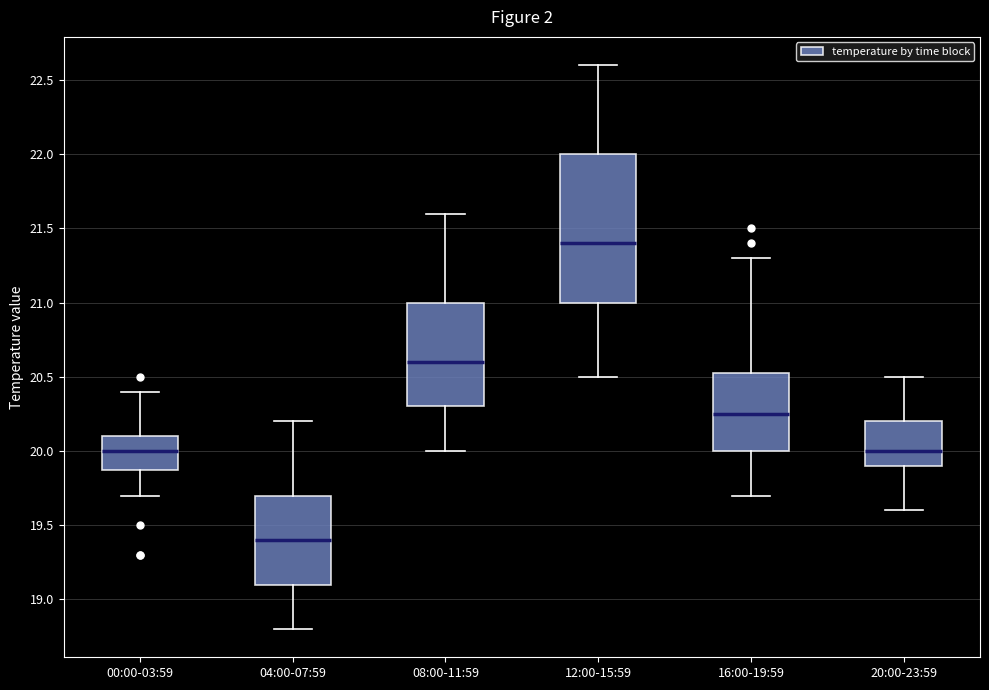

Reading left to right, read every box against the y-axis: the position of its median line, the range the box covers, and the ends of its whiskers. The values are not printed on the chart, so give them approximately, as read against the axis.

00:00-03:59: median 20.00, box 19.90 to 20.10, whiskers 19.70 to 20.40
04:00-07:59: median 19.40, box 19.10 to 19.70, whiskers 18.80 to 20.20
08:00-11:59: median 20.60, box 20.30 to 21.00, whiskers 20.00 to 21.60
12:00-15:59: median 21.40, box 21.00 to 22.00, whiskers 20.50 to 22.60
16:00-19:59: median 20.25, box 20.00 to 20.55, whiskers 19.70 to 21.30
20:00-23:59: median 20.00, box 19.90 to 20.20, whiskers 19.60 to 20.50